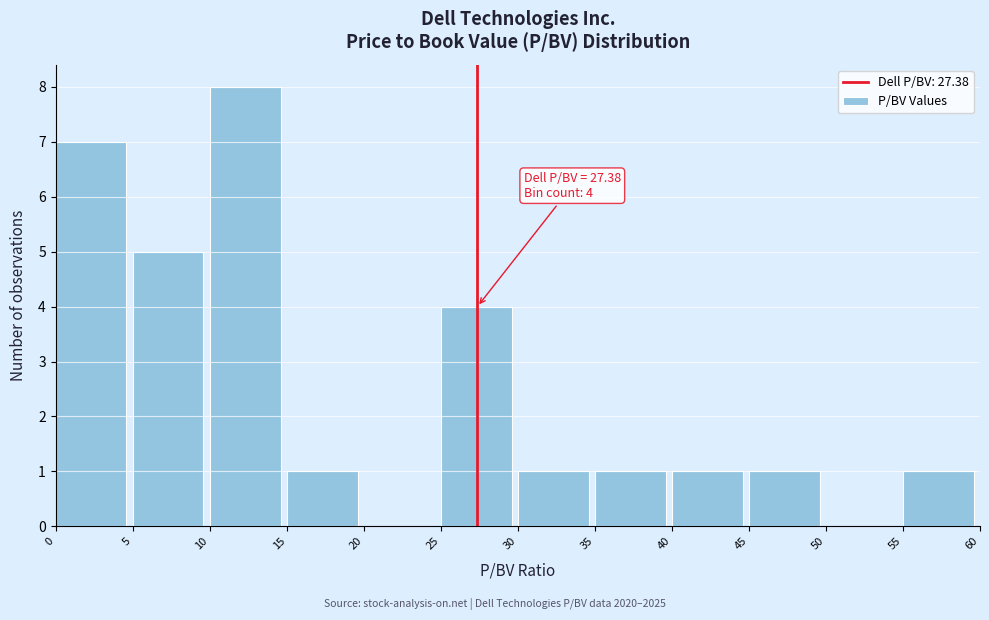

Which range on the x-axis has the tallest bar?

10 to 15